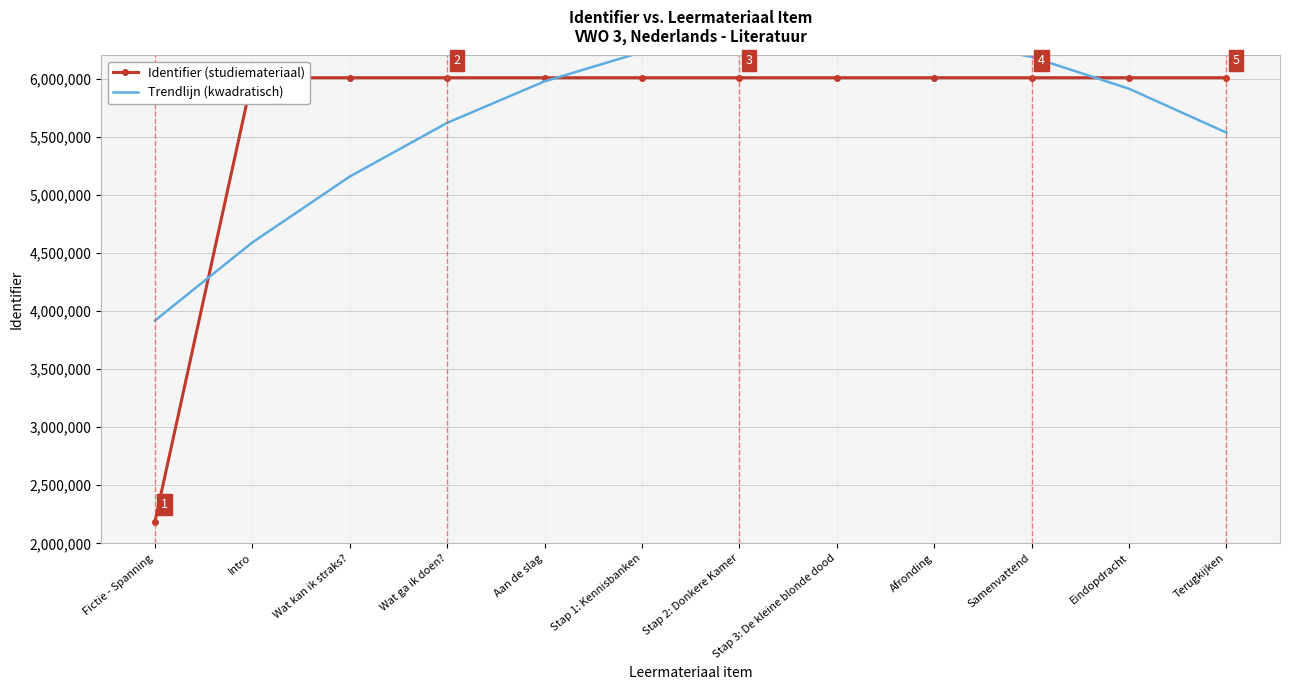

What are all the series names shown in the legend?

Identifier (studiemateriaal), Trendlijn (kwadratisch)